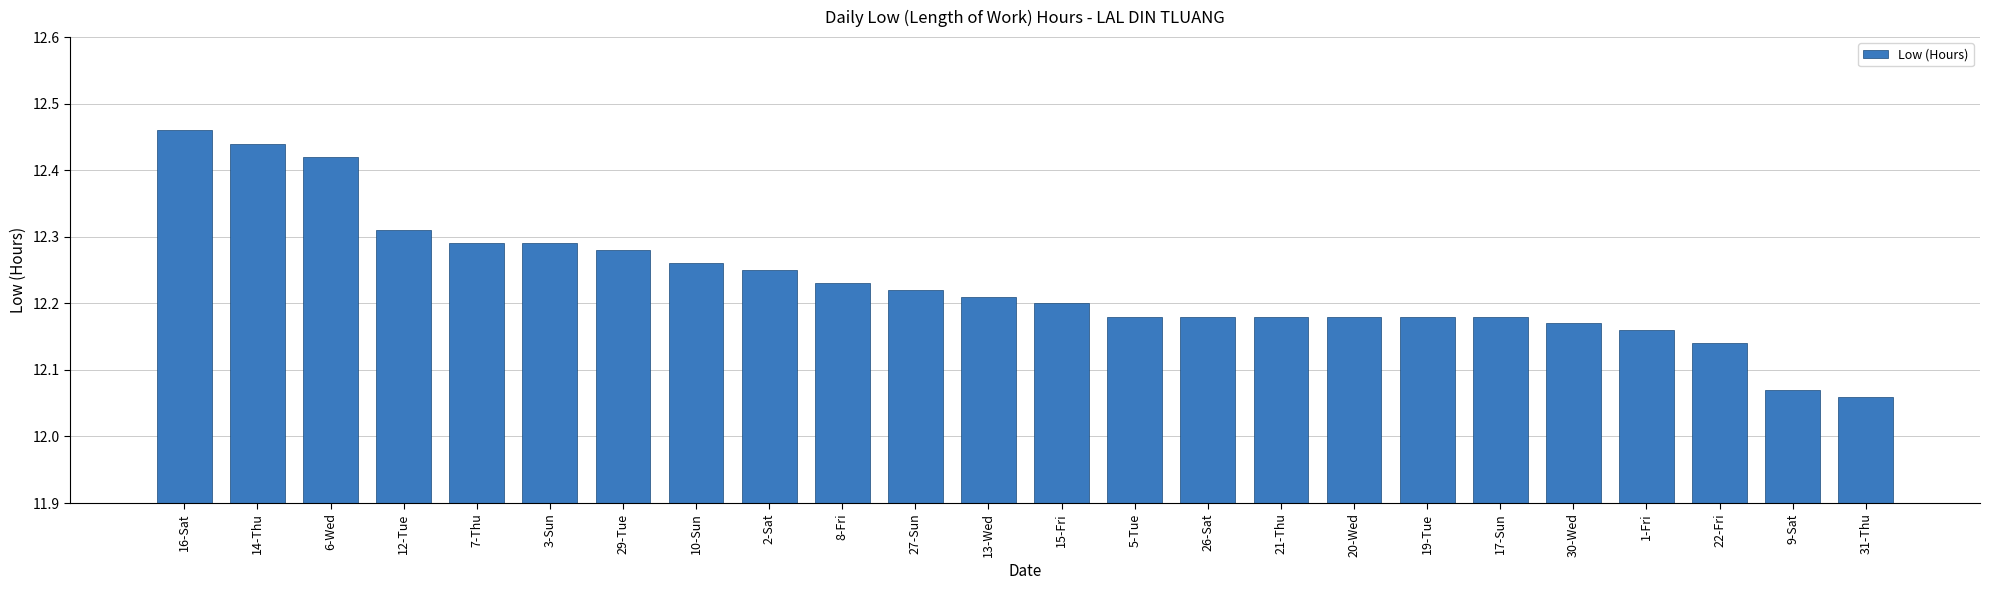

What is the label of the 5th bar from the right?

30-Wed